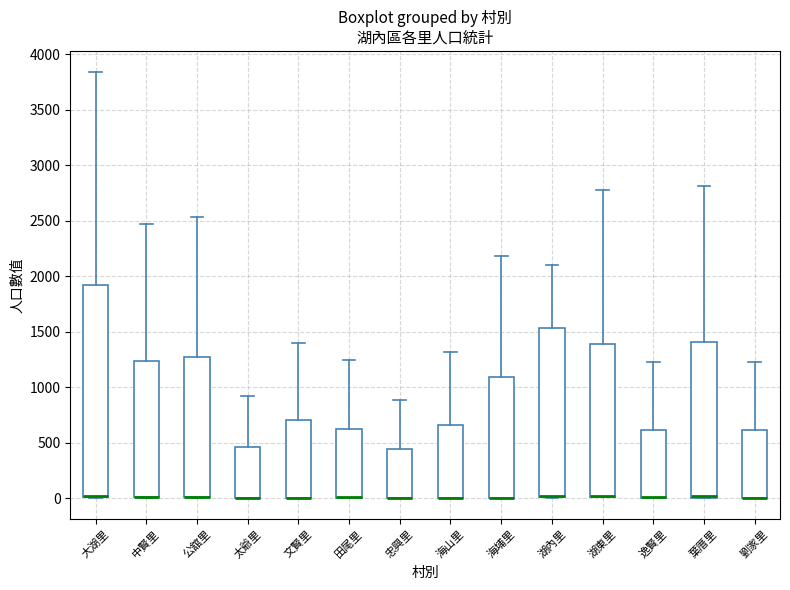

Where does the upper whisker of the box for 文賢里 end on the y-axis? The values are not printed on the chart, so give them approximately, as read against the axis.

1400